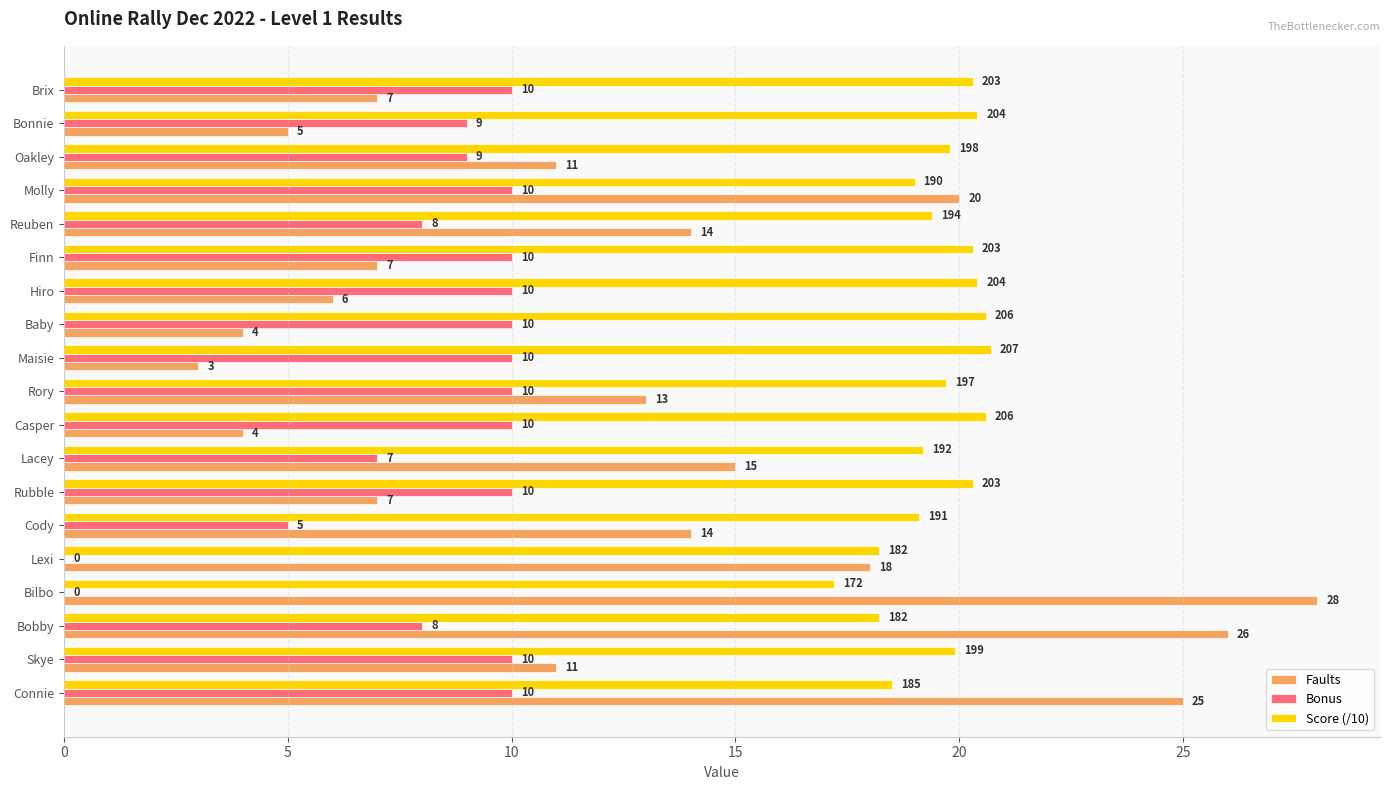

What is the sum of all Faults values?

238.0